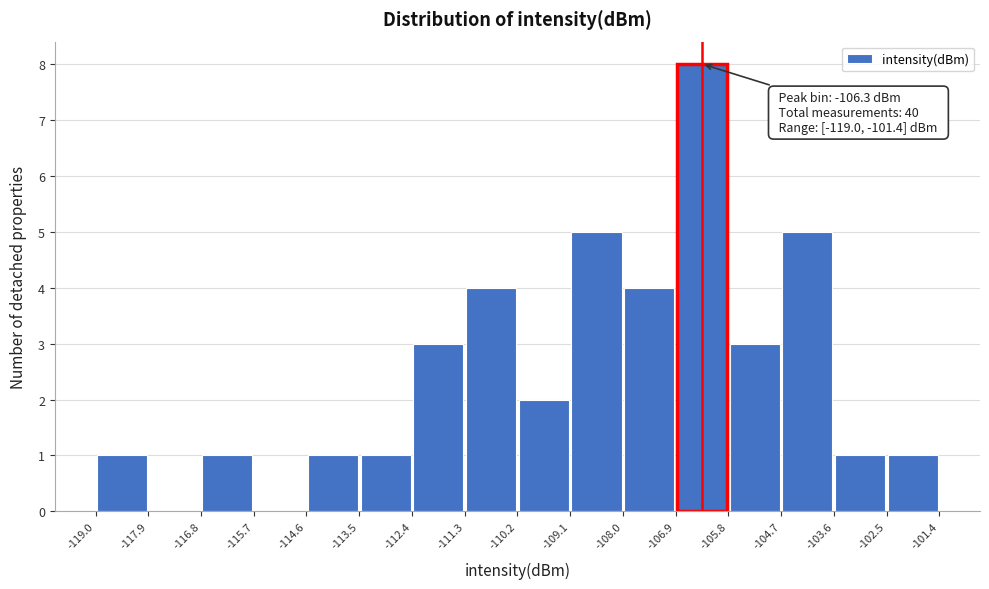

Which range on the x-axis has the tallest bar?

-106.9 to -105.8